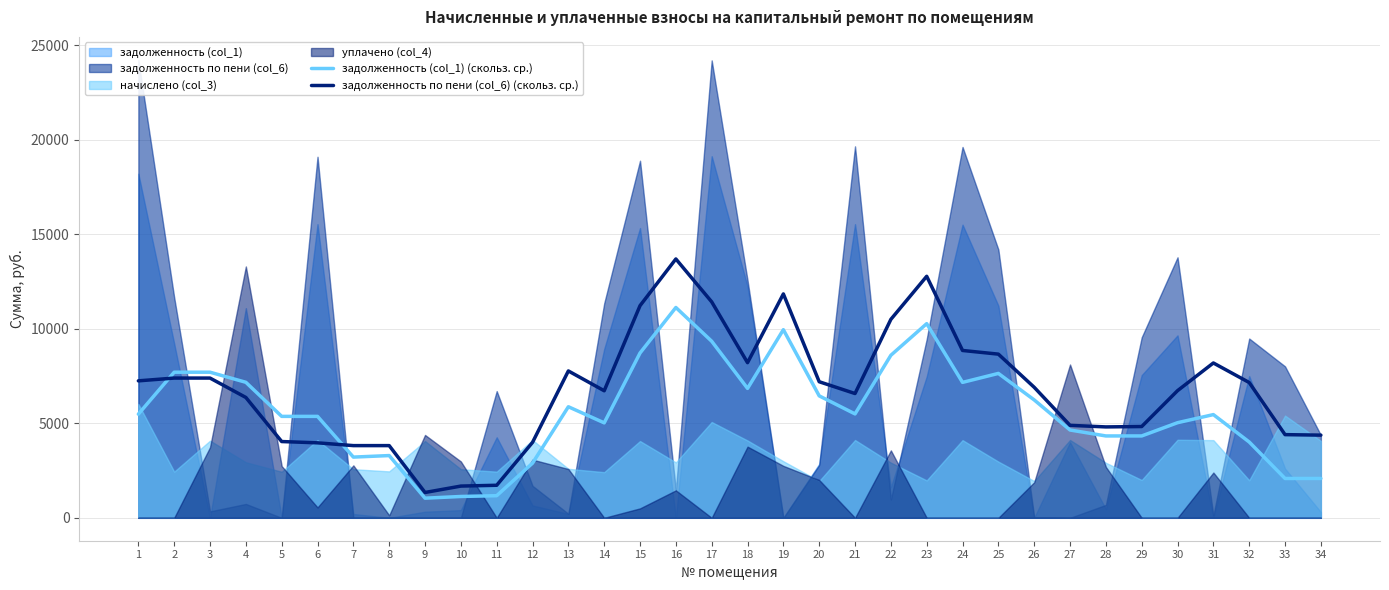

True or false: задолженность по пени (col_6) (скольз. ср.) has a value of 2148.7 at 24.

False